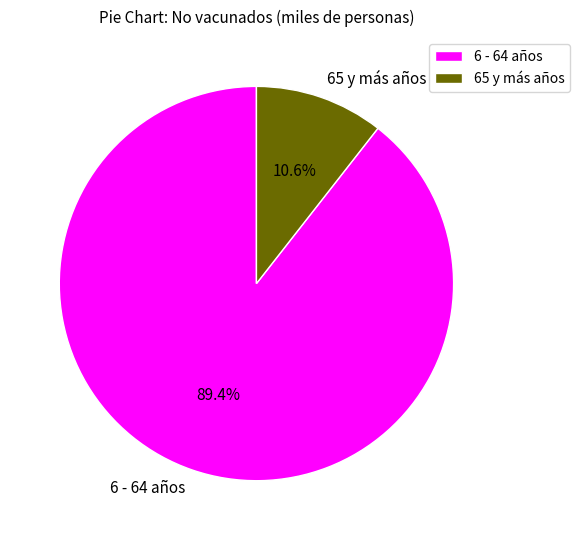

True or false: 6 - 64 años accounts for 89% of the total.

True